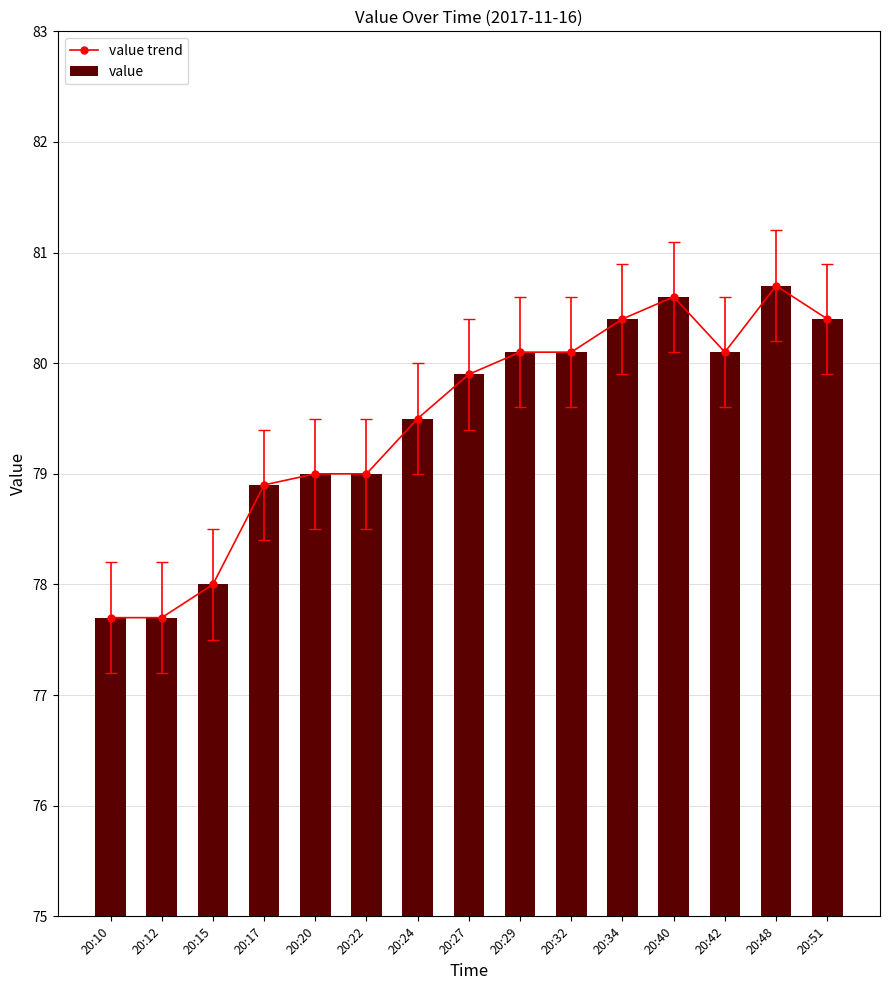

What is the maximum value shown in the chart?

80.7